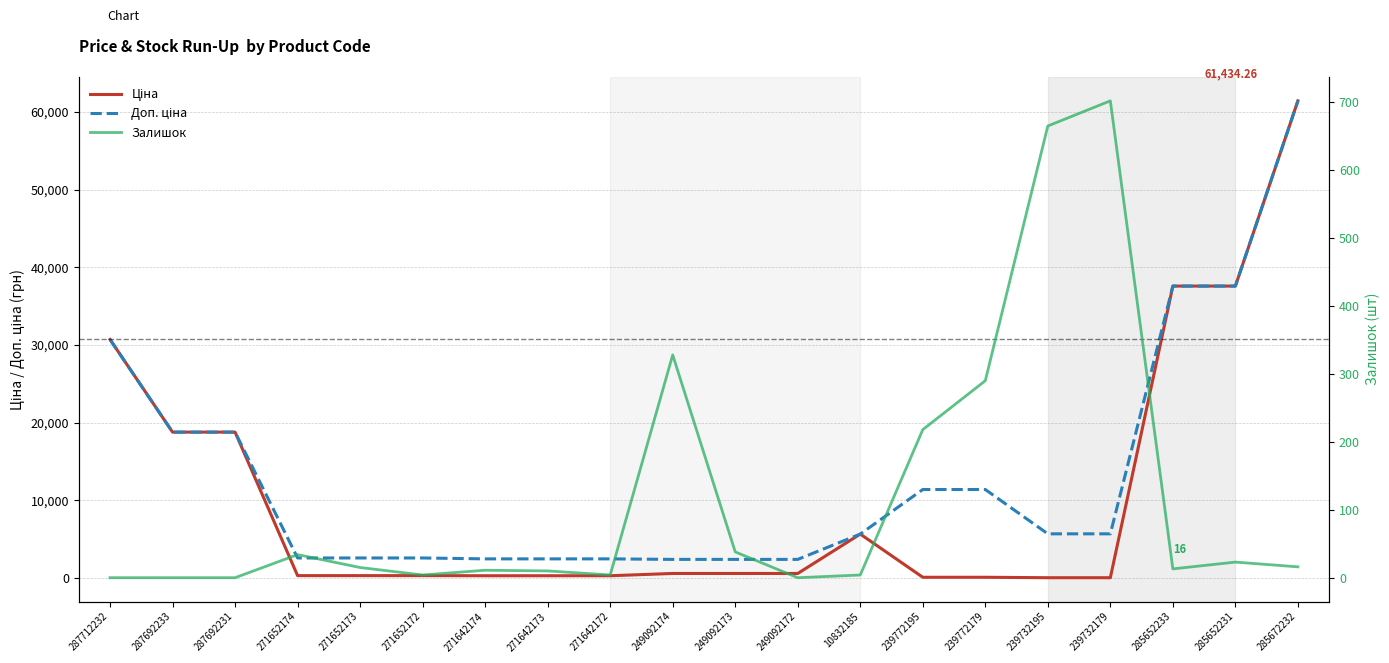

The value of Залишок at 249092173 is 38.0. True or false?

True